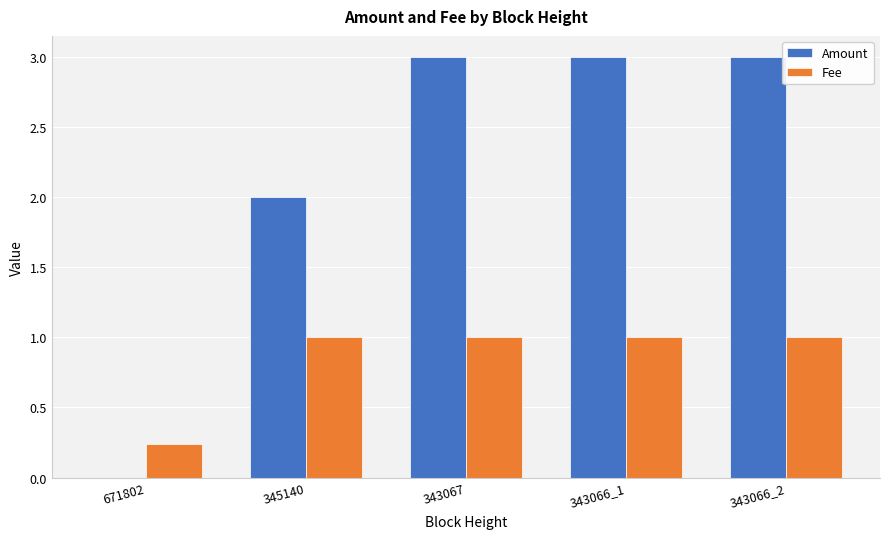

The Fee series shows 0.6 at 343066_2. True or false?

False